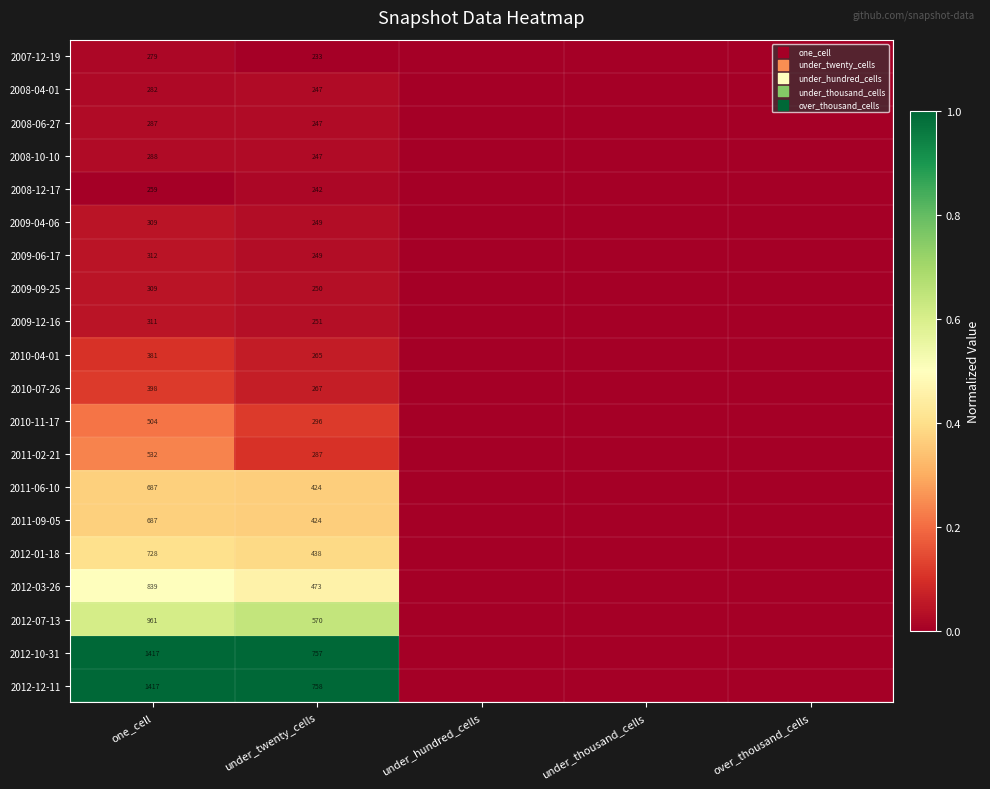

True or false: 2007-12-19 has a value of 125 at under_twenty_cells.

False